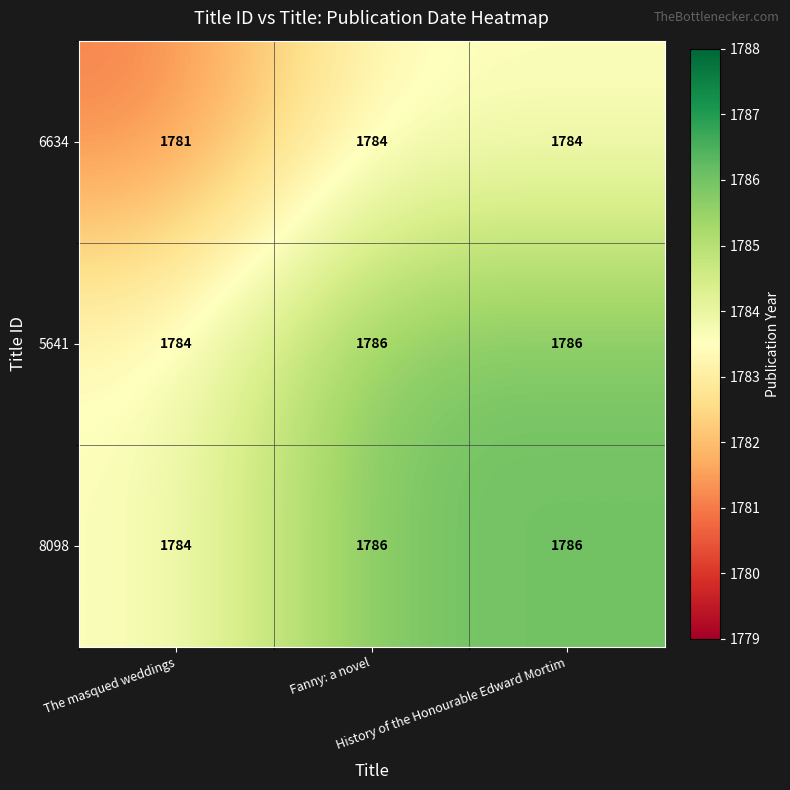

At which category does the chart reach its minimum across all series?

The masqued weddings